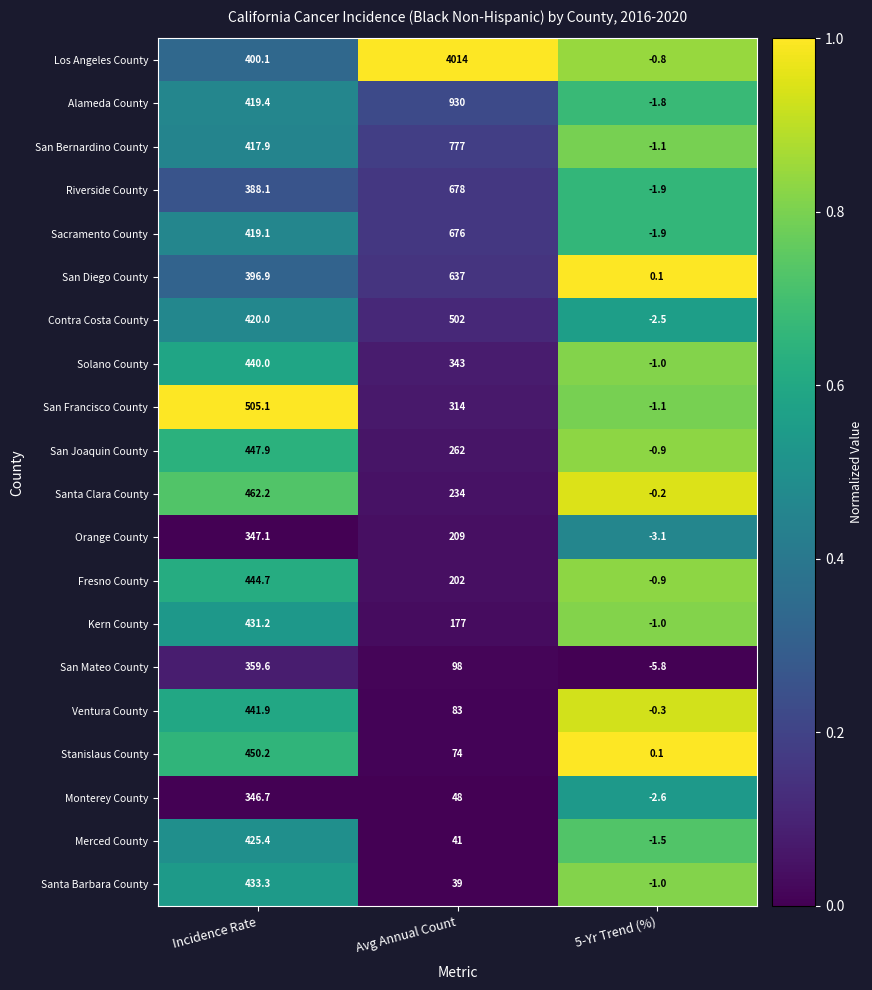

Which series changed the most between Incidence Rate and Avg Annual Count?

Los Angeles County